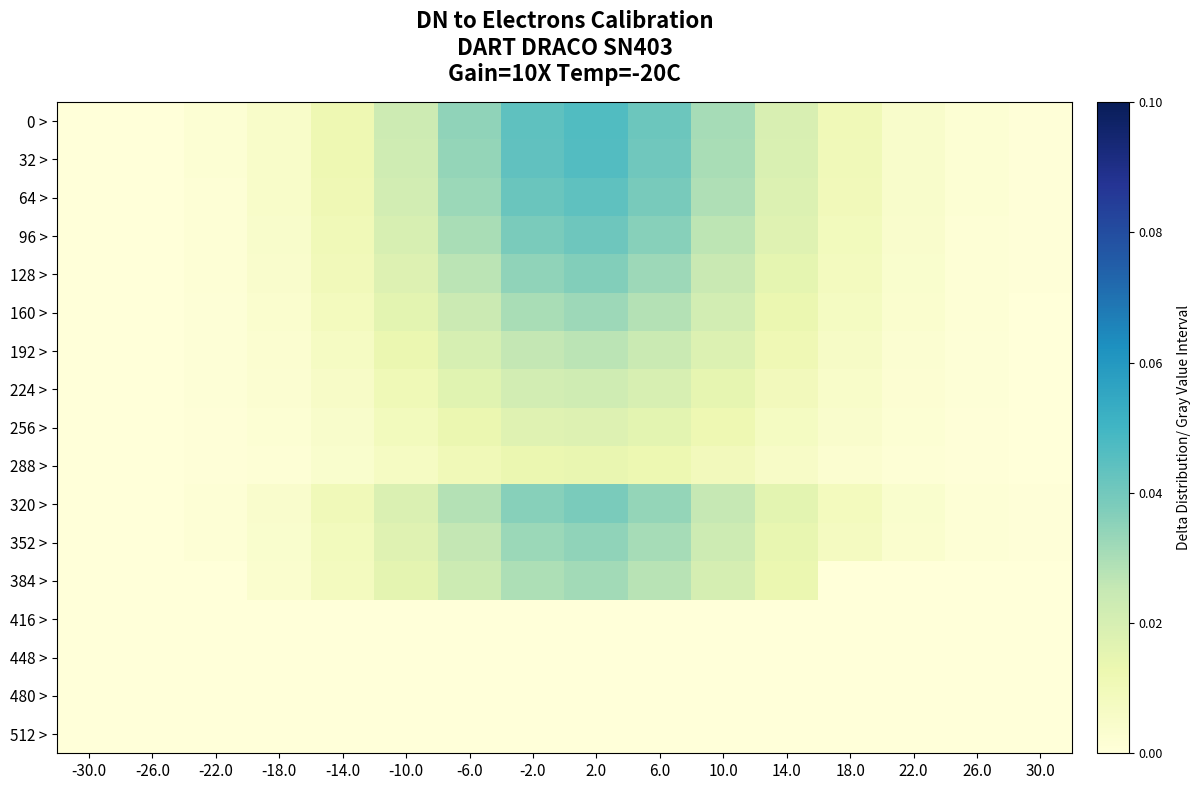

At which category does the chart reach its peak across all series?

2.0